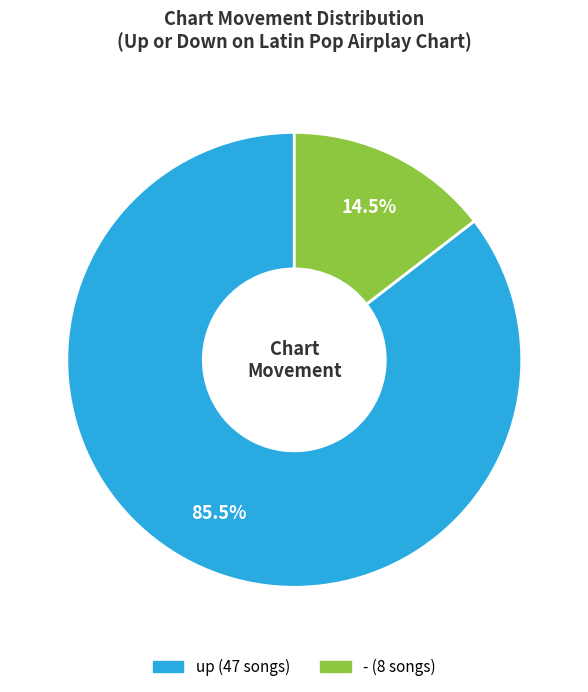

Is it true that up is 78% of the pie?

False